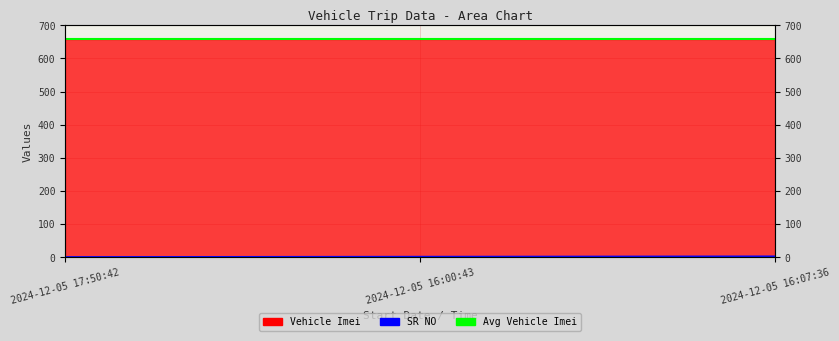

At which category does the chart reach its minimum across all series?

2024-12-05 17:50:42